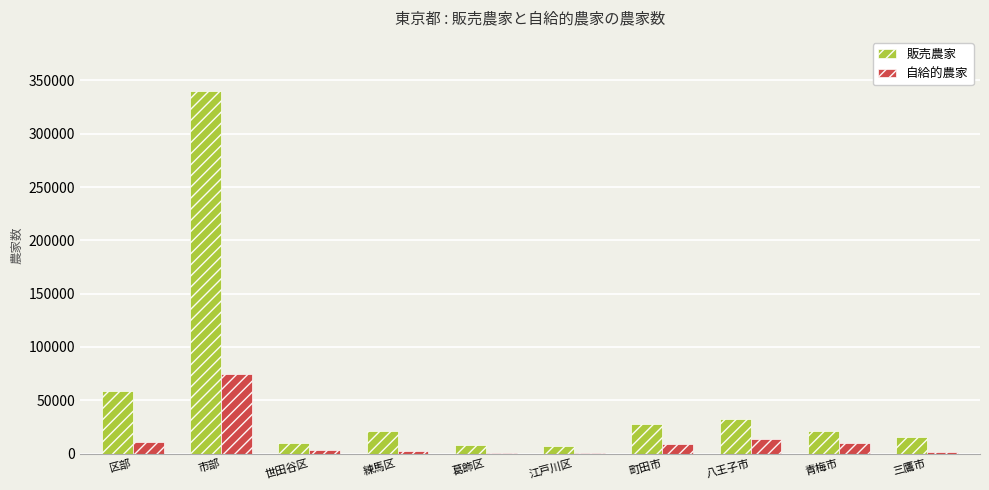

How many distinct data groups are displayed?

2